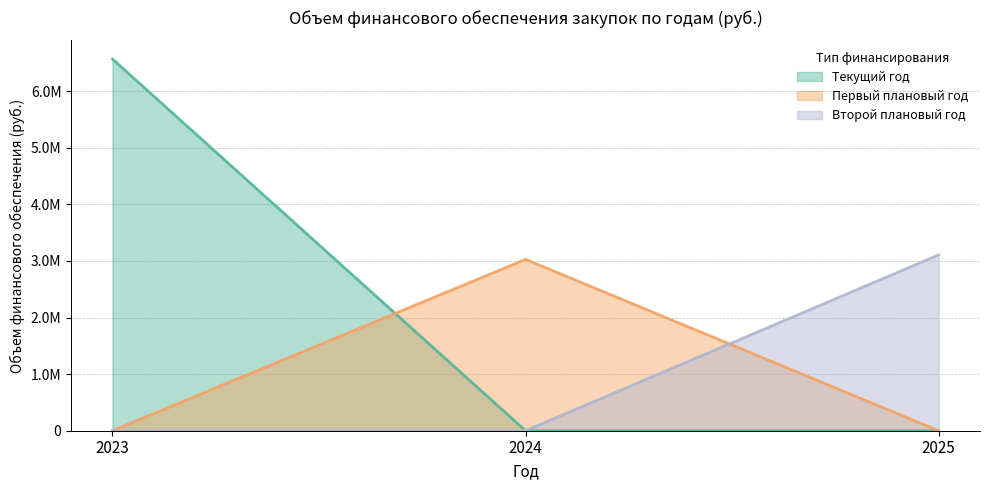

Which series has the widest spread of values?

Всего